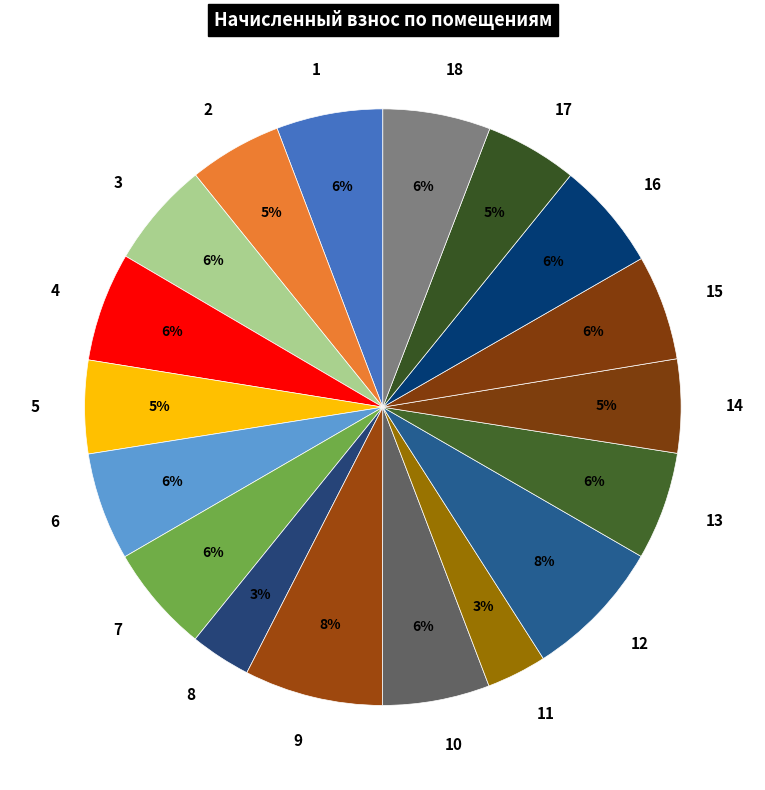

To the nearest percent, what is the average slice percentage?

6%